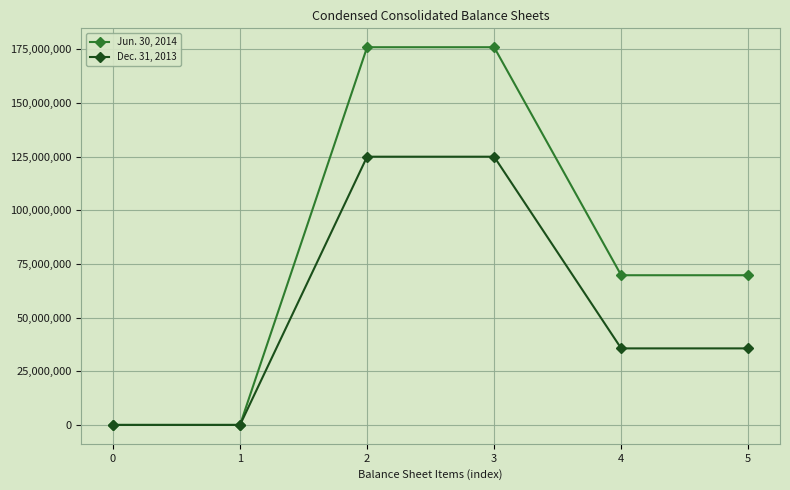

List the series in order of their peak value, lowest first.

Dec. 31, 2013, Jun. 30, 2014